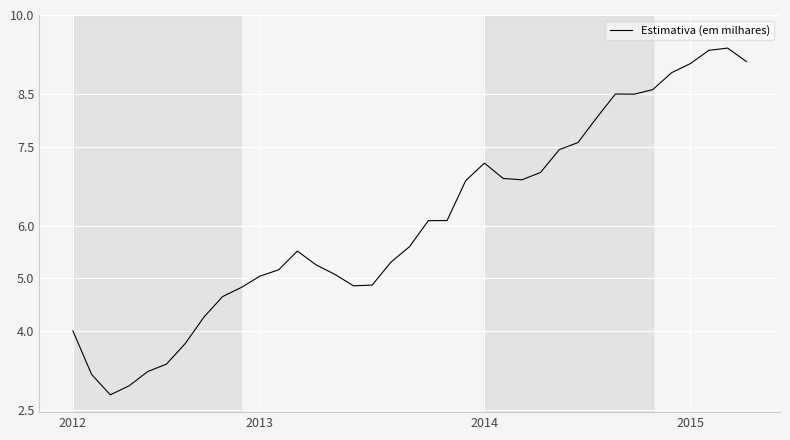

Does the chart have visible grid lines?

Yes